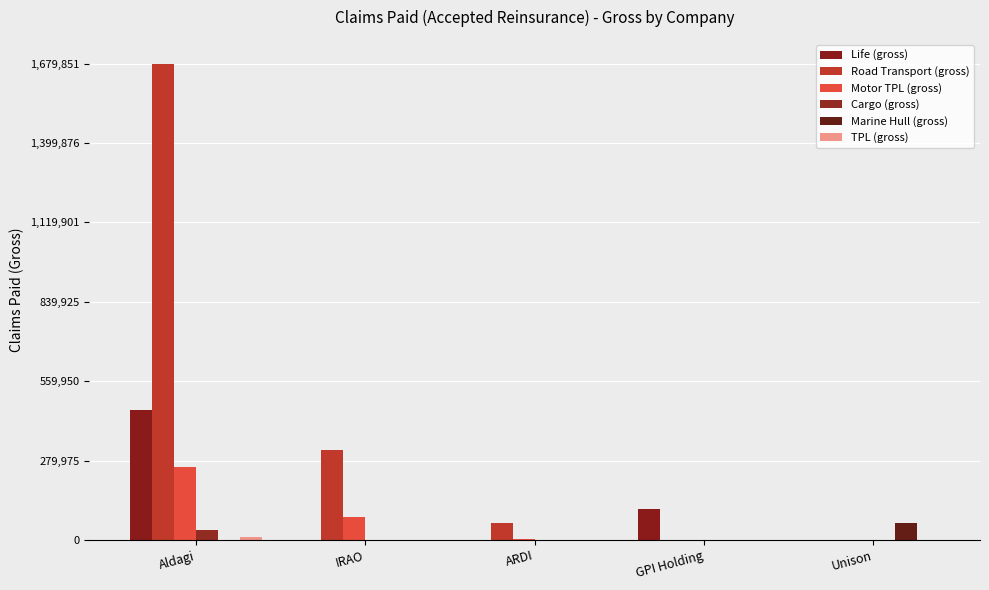

How many categories are shown in the chart?

5